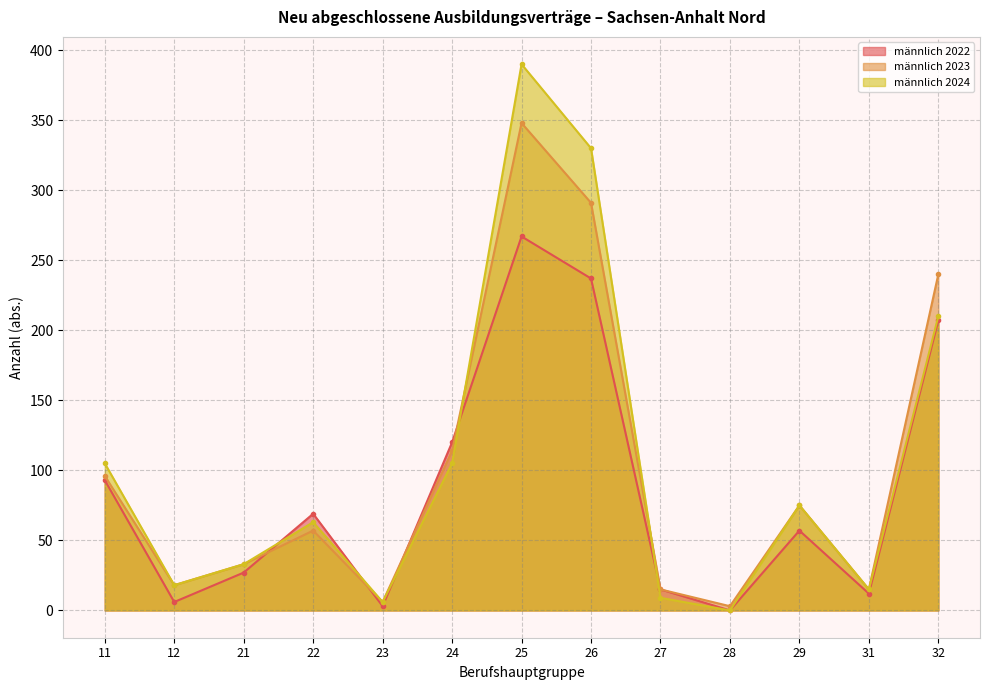

List the series in order of their overall mean, lowest first.

männlich 2022, männlich 2023, männlich 2024